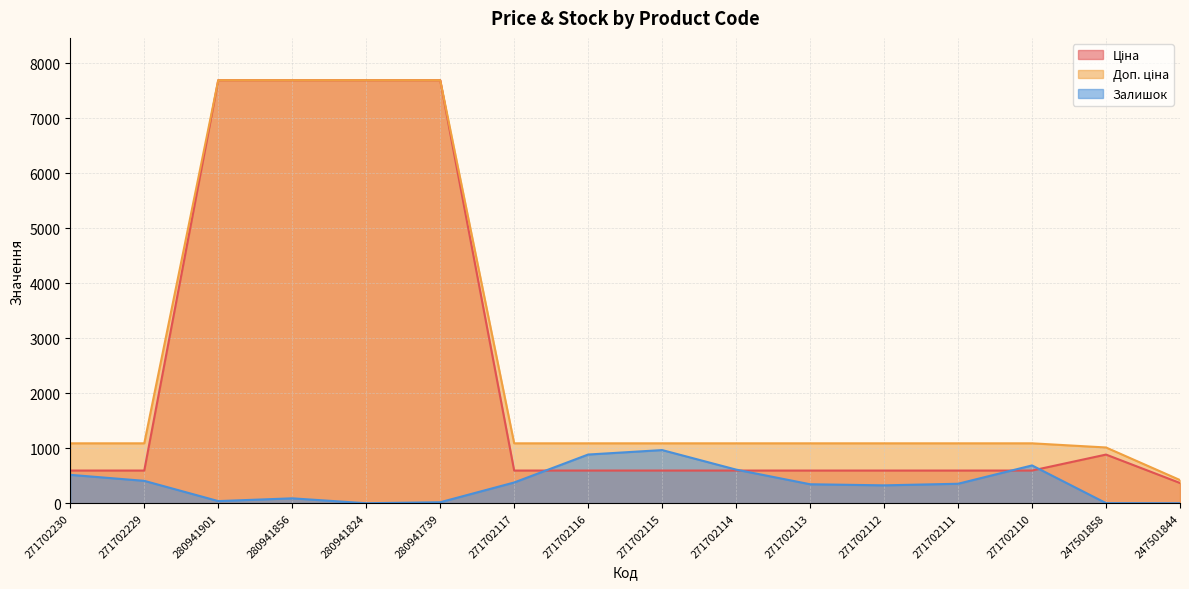

Is the value of Залишок at 247501844 greater than the value of Доп. ціна at 271702113?

No